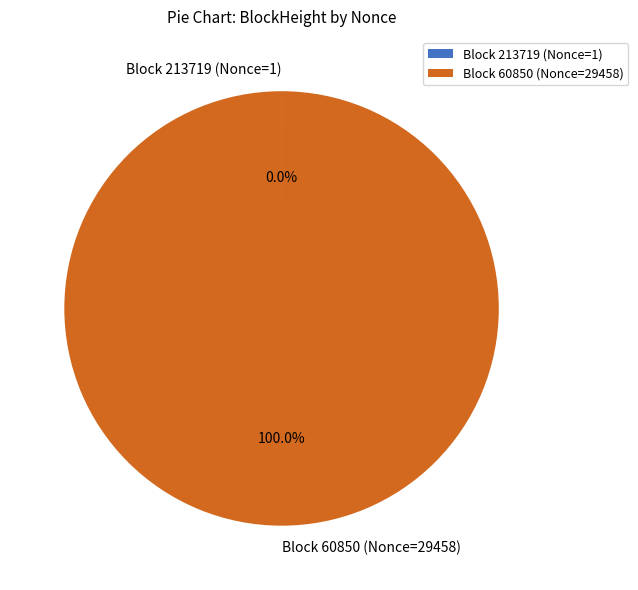

Does any single category account for the majority?

Yes